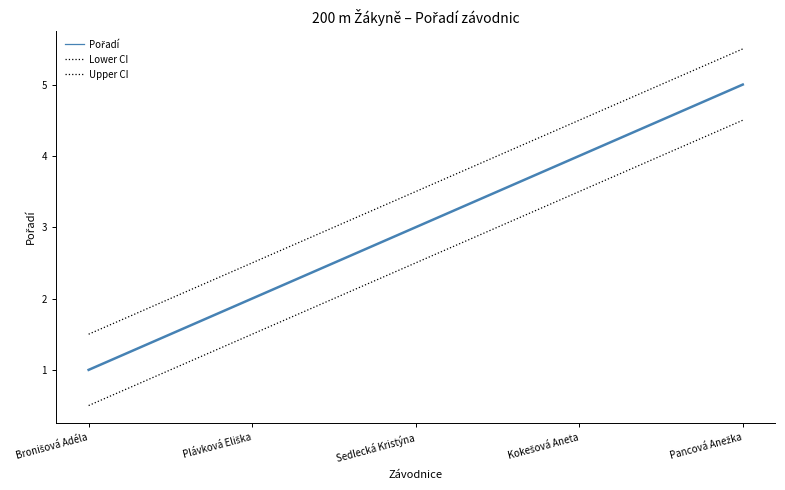

Which has a higher value, Plávková Eliška or Bronišová Adéla?

Plávková Eliška